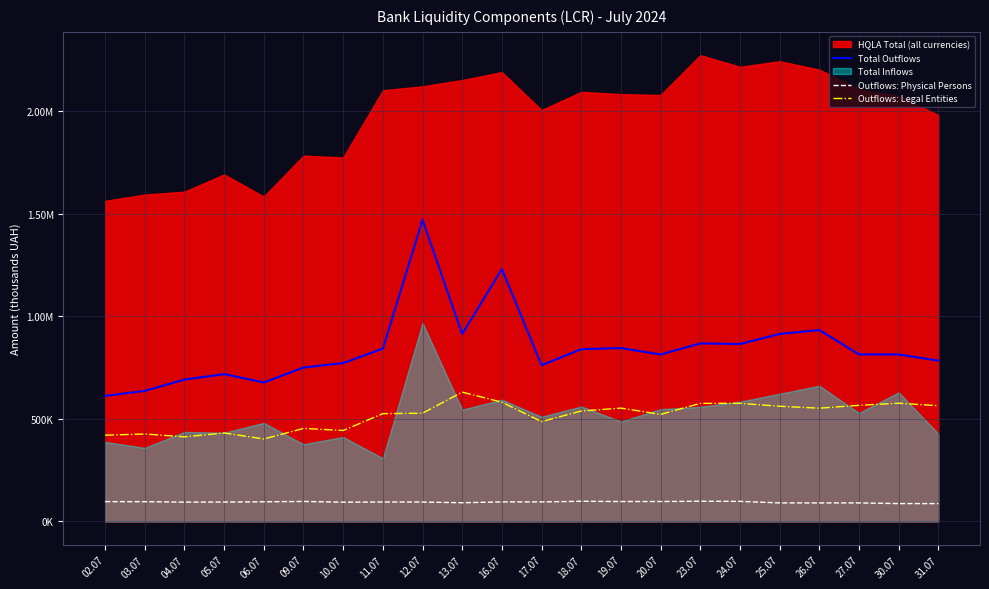

Where does the Total Outflows series first go above 814079?

11.07